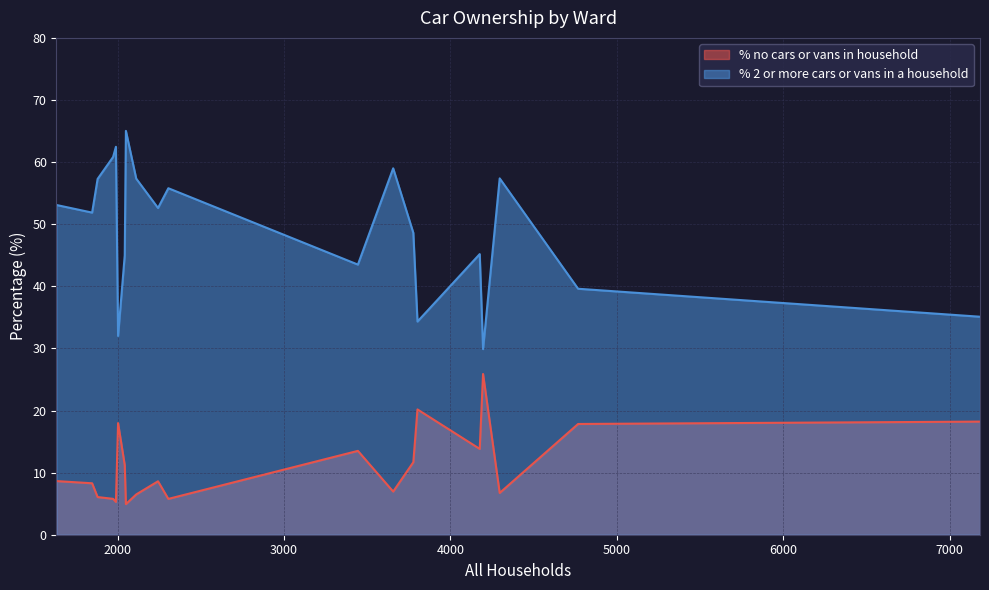

True or false: % no cars or vans in household has a value of 5.7 at Ferndown North.

False